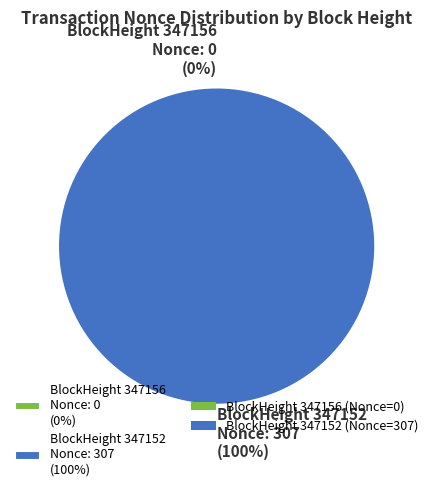

Which slice represents more than half of the pie?

347152